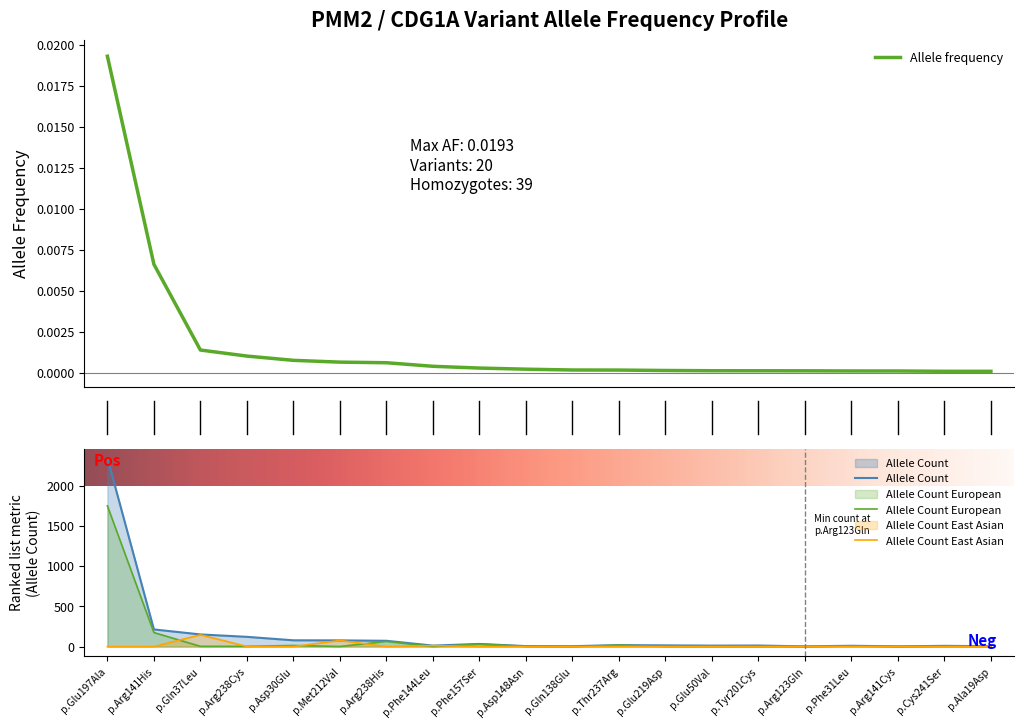

True or false: Allele frequency has a value of 0.0 at p.Glu50Val.

False